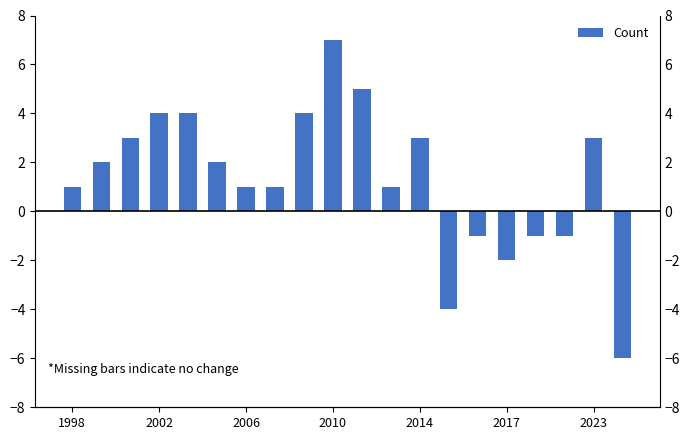

What is the value of the 8th bar from the left?

1